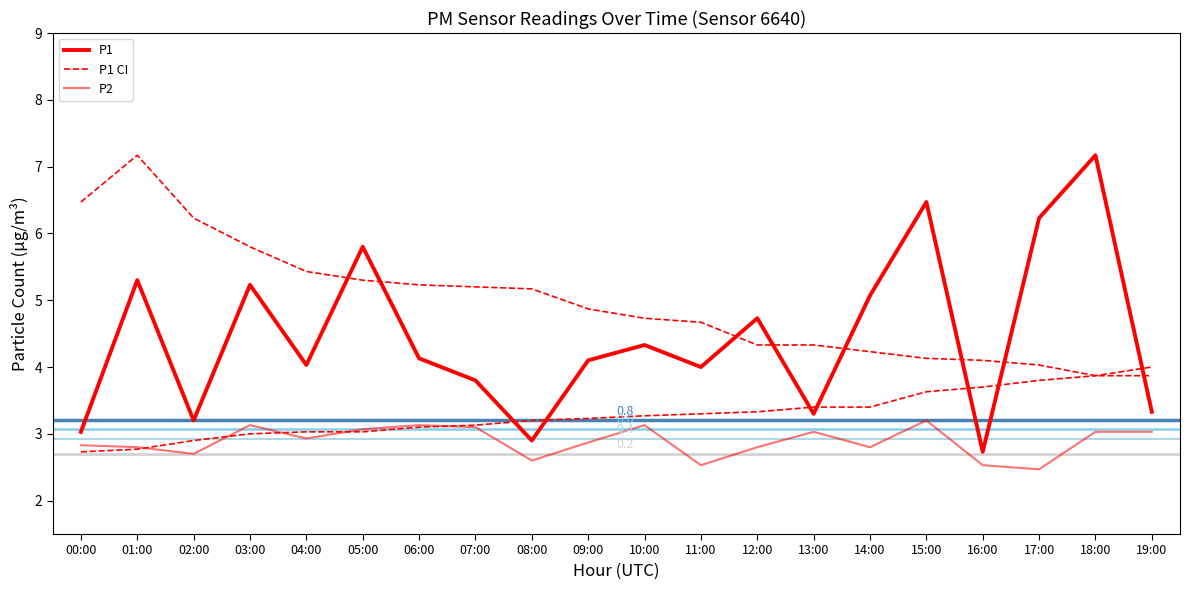

At which category is the sum across all series the highest?

01:00